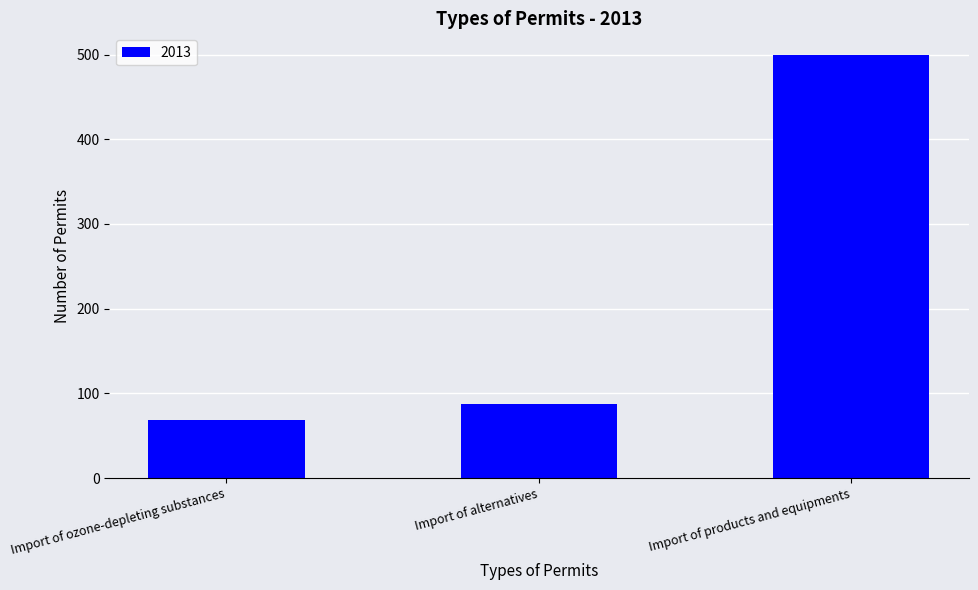

Reading left to right, transcribe all the data shown in this chart.

Import of ozone-depleting substances=69	Import of alternatives=87	Import of products and equipments=500